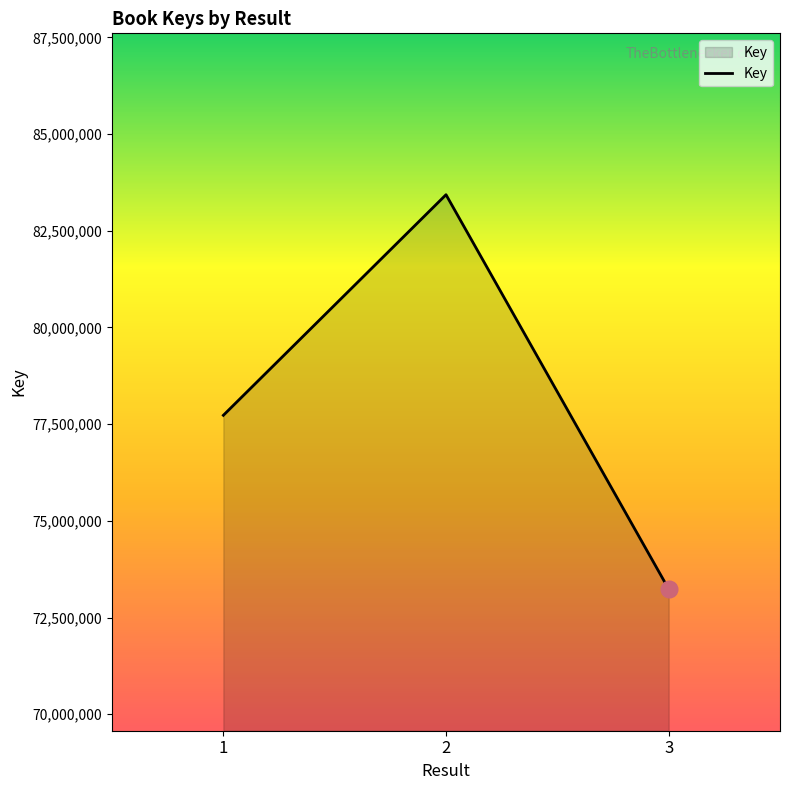

True or false: the data shows 101735933 at 3.

False